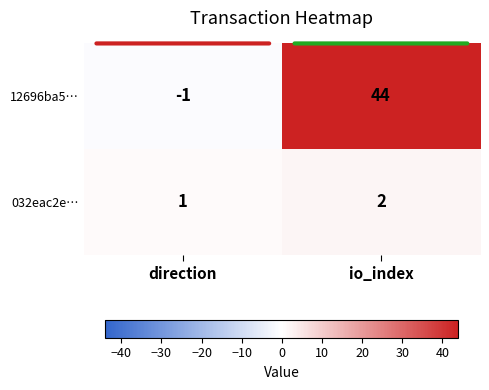

The value of 032eac2e… at direction is 0. True or false?

False